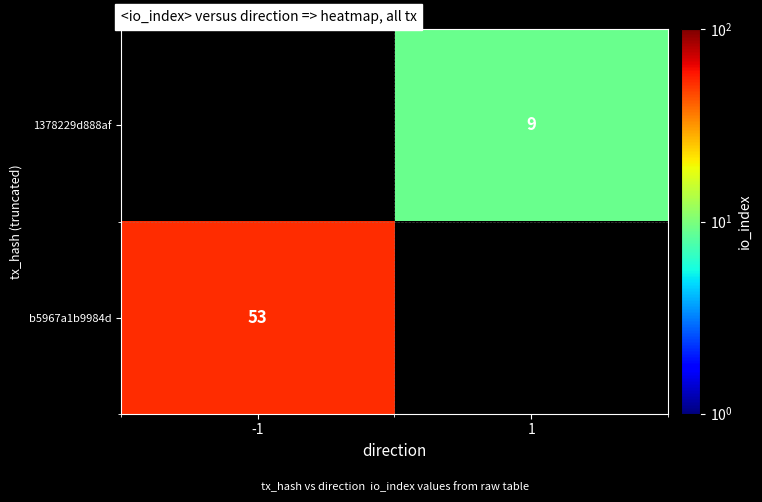

True or false: b5967a1b9984d has a value of 91 at -1.

False